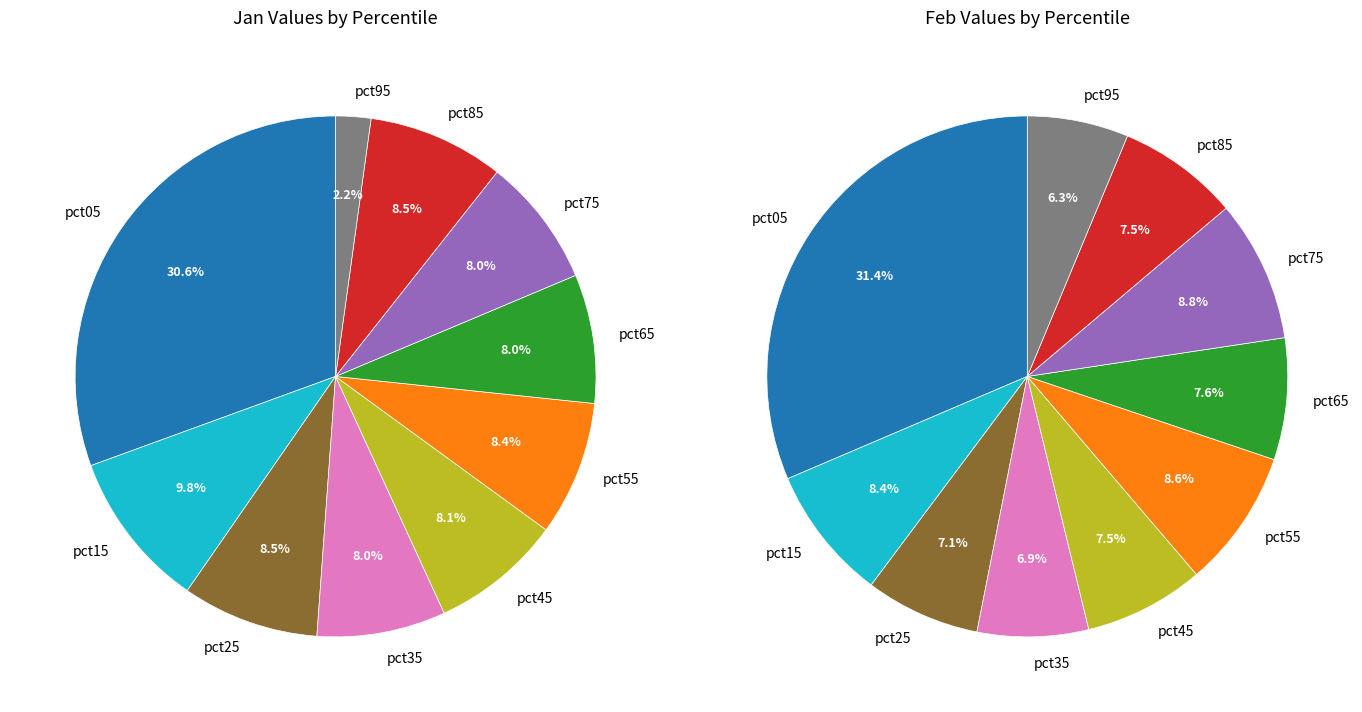

What percentage is the 9 slice, to the nearest percent?

6%